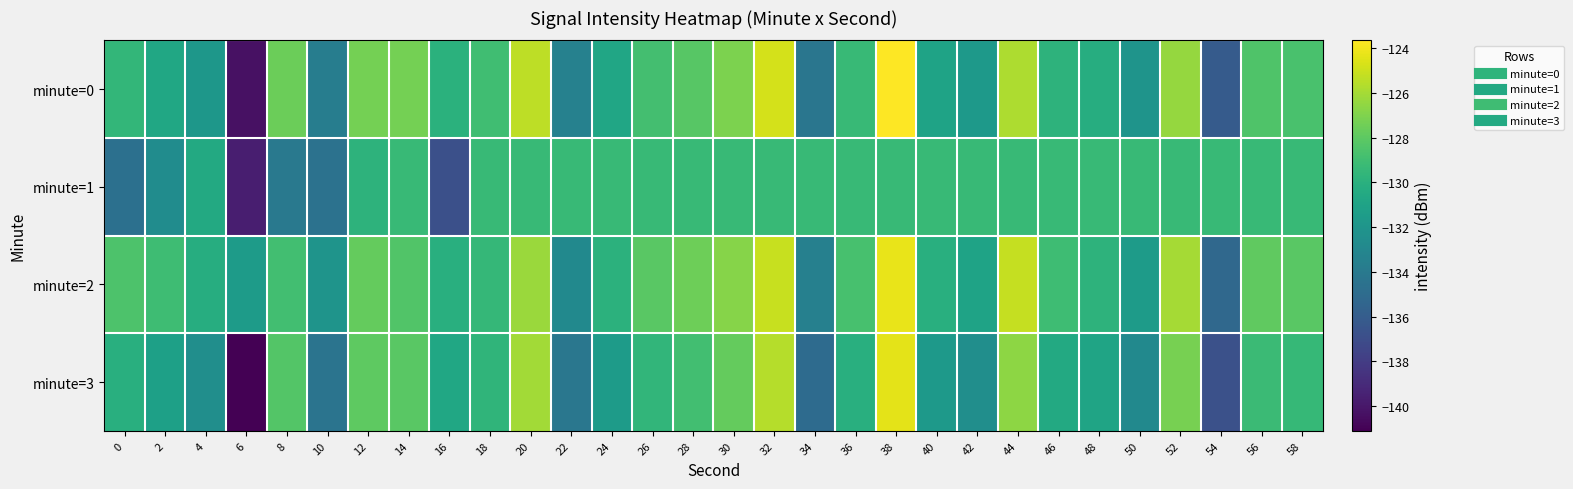

What is the maximum value shown in the chart?

-123.7